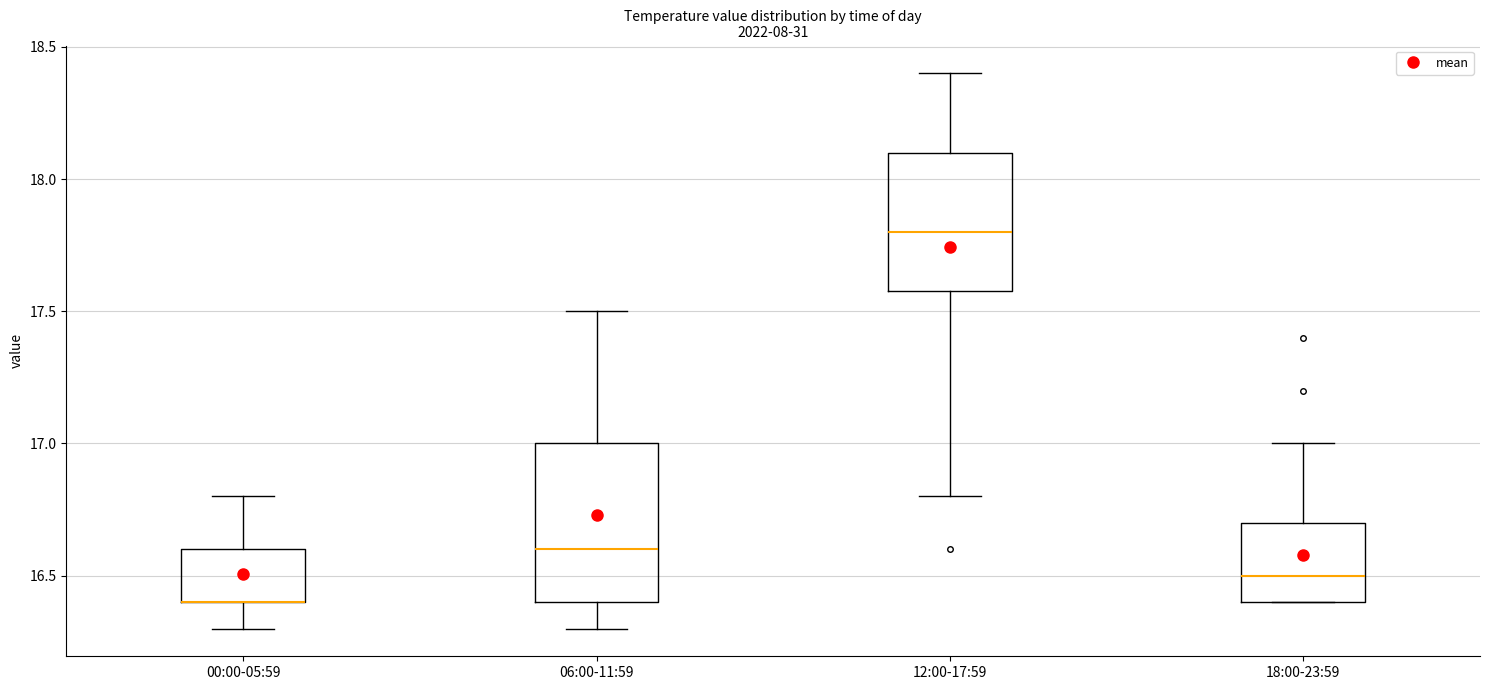

Reading left to right, transcribe this box plot: for each box, give where its median line is, the range the box spans, and where its two whiskers end, as read against the y-axis. The values are not printed on the chart, so give them approximately, as read against the axis.

00:00-05:59: median 16.4 (drawn on the box's lower edge), box 16.4 to 16.6, whiskers 16.3 to 16.8
06:00-11:59: median 16.6, box 16.4 to 17.0, whiskers 16.3 to 17.5
12:00-17:59: median 17.8, box 17.6 to 18.1, whiskers 16.8 to 18.4
18:00-23:59: median 16.5, box 16.4 to 16.7, whiskers 16.4 to 17.0